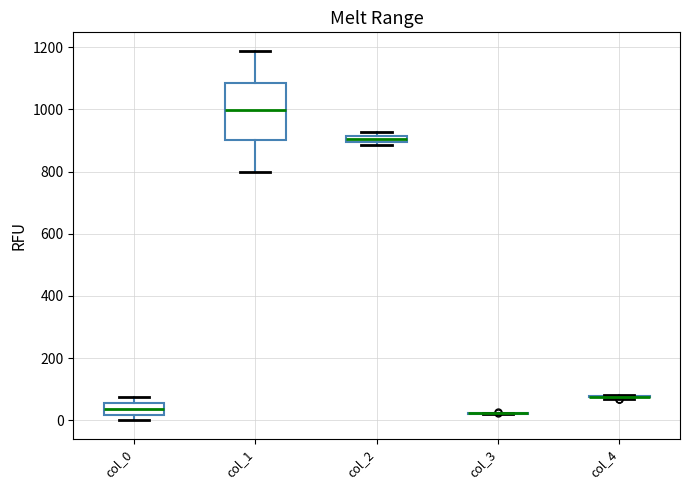

Comparing the boxes themselves (not the whiskers), which one is the tallest?

col_1